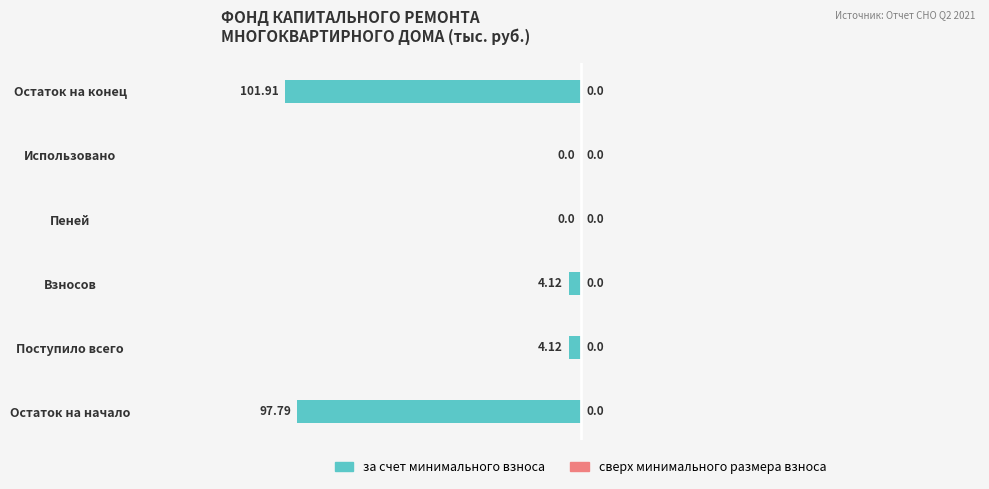

Which has a higher value, Поступило всего or Остаток на конец?

Поступило всего